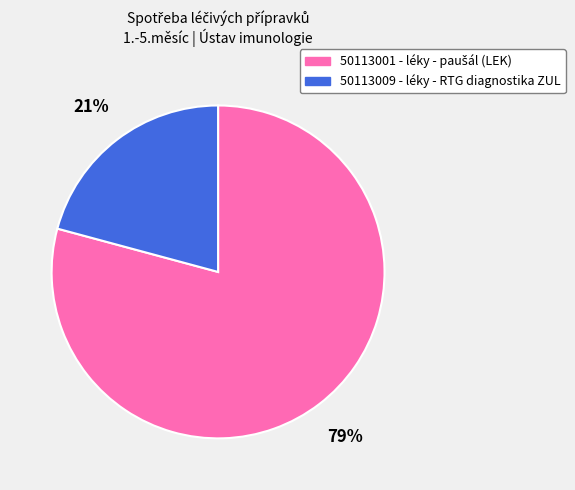

What is the smallest slice in the pie chart?

50113009 - léky - RTG diagnostika ZUL